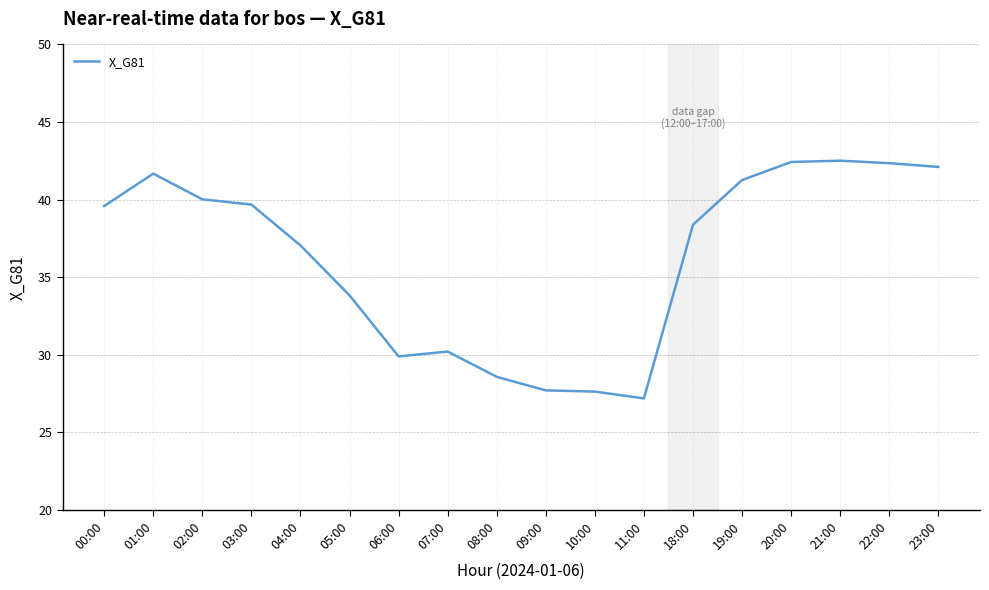

What is the difference between the second highest and minimum values?

15.2